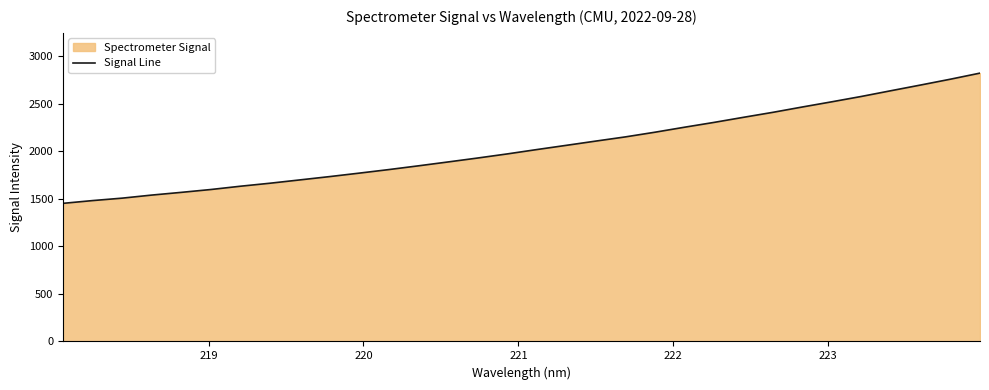

What is the difference between the maximum and minimum values?

1368.6